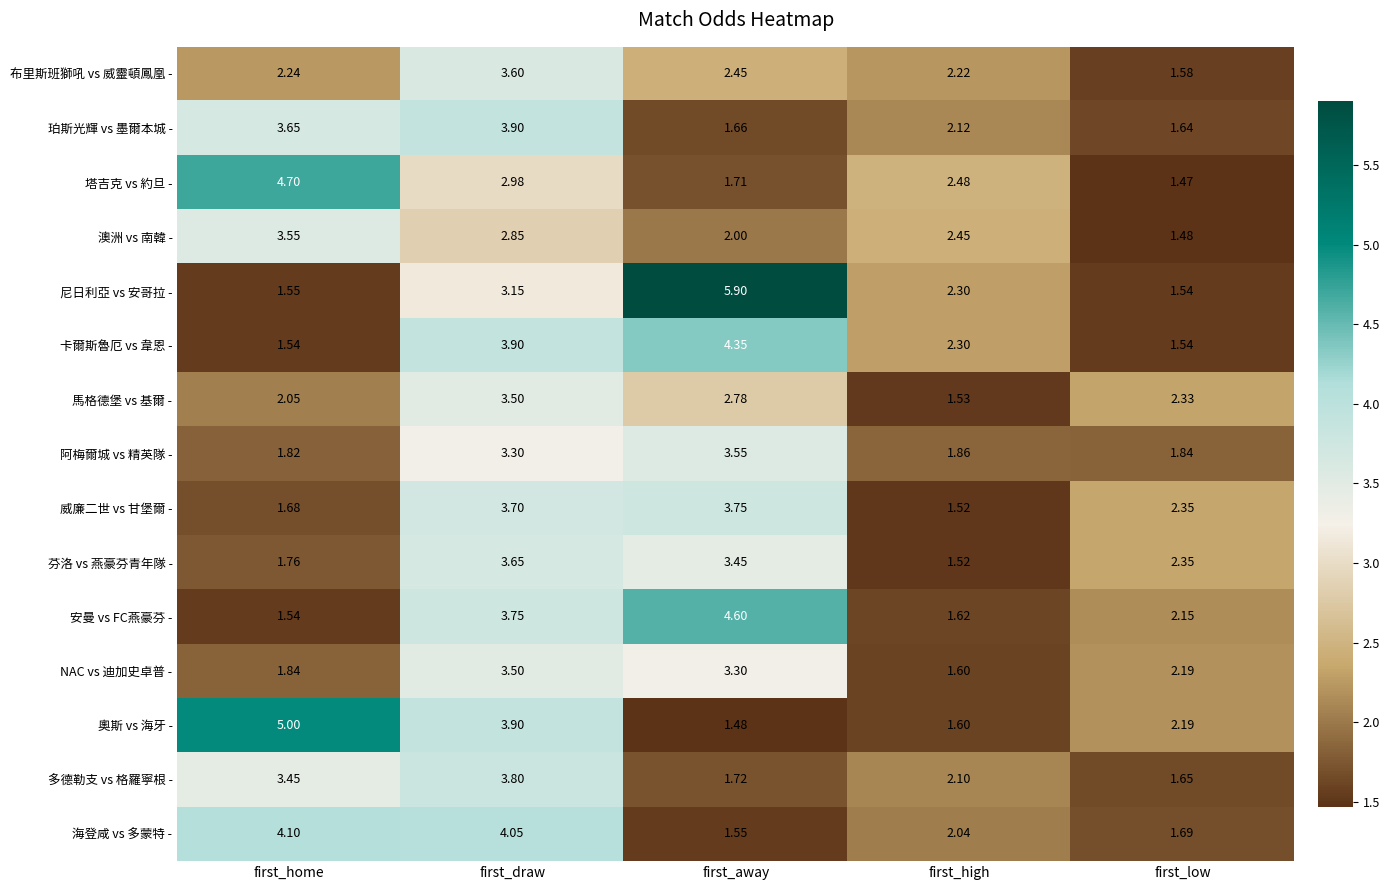

How many data points does each series have?

5